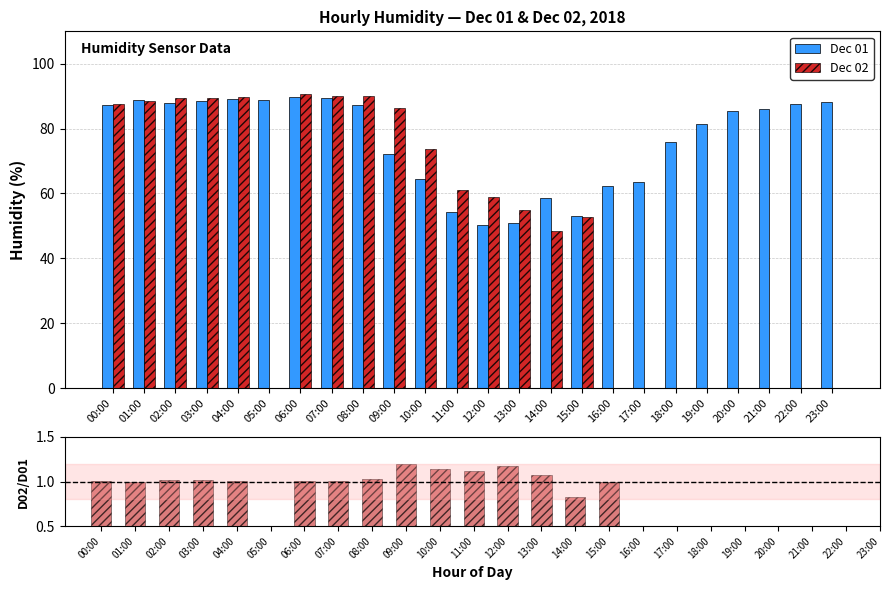

Which series has the largest range (max minus min)?

Dec 02